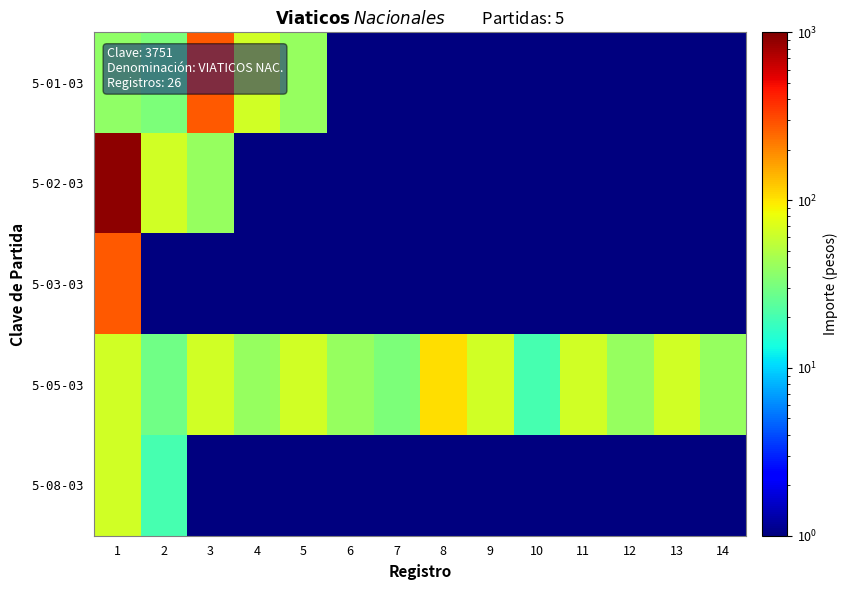

Reading left to right, what are all the values shown in this chart?

5-01-03: 1=38	2=32	3=280	4=64	5=40	6=1	7=1	8=1	9=1	10=1	11=1	12=1	13=1	14=1
5-02-03: 1=900	2=64	3=40	4=1	5=1	6=1	7=1	8=1	9=1	10=1	11=1	12=1	13=1	14=1
5-03-03: 1=277	2=1	3=1	4=1	5=1	6=1	7=1	8=1	9=1	10=1	11=1	12=1	13=1	14=1
5-05-03: 1=64	2=29	3=64	4=40	5=64	6=40	7=32	8=106	9=64	10=20	11=64	12=40	13=64	14=40
5-08-03: 1=64	2=20	3=1	4=1	5=1	6=1	7=1	8=1	9=1	10=1	11=1	12=1	13=1	14=1